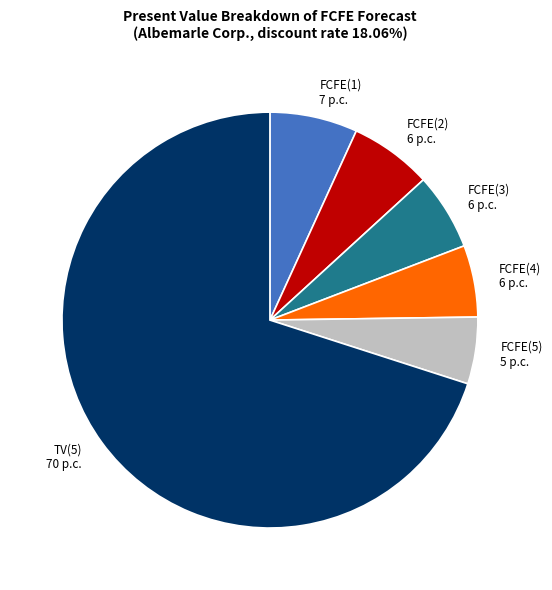

Does TV(5) 70 p.c. represent more than half of the total?

Yes